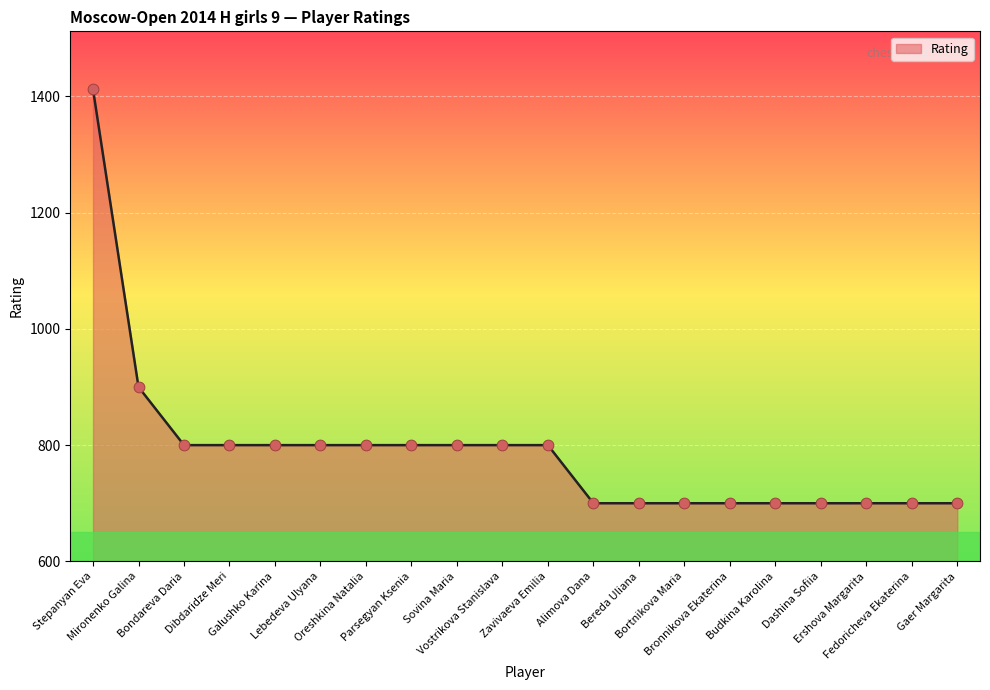

What is the change in value from Lebedeva Ulyana to Alimova Dana?

-100